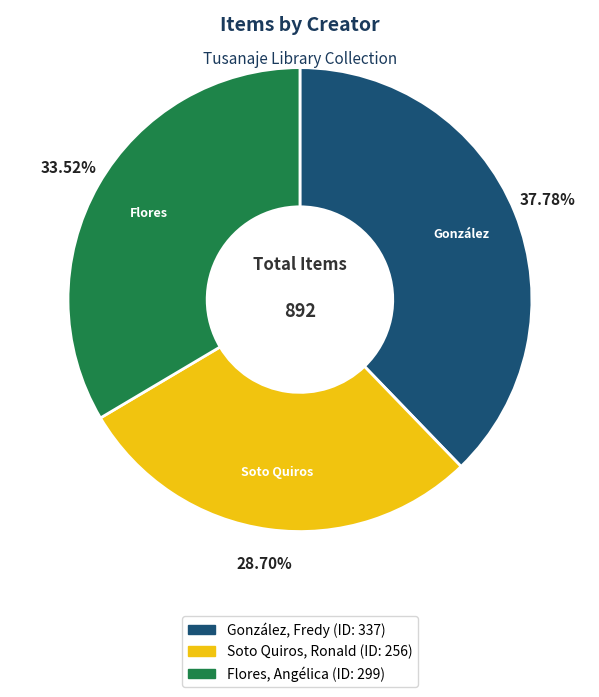

What is the smallest slice in the pie chart?

Soto Quiros, Ronald